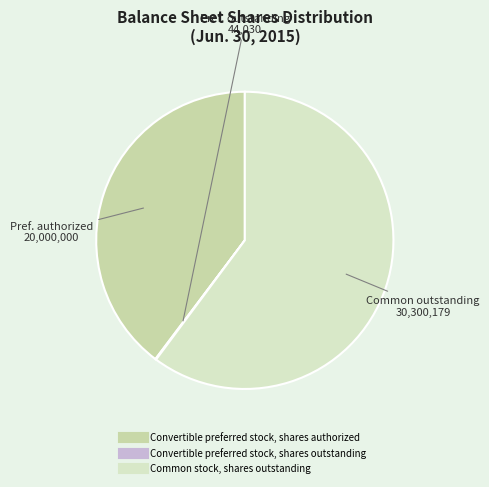

What portion of the pie excludes Convertible preferred stock, shares outstanding?

99.9%